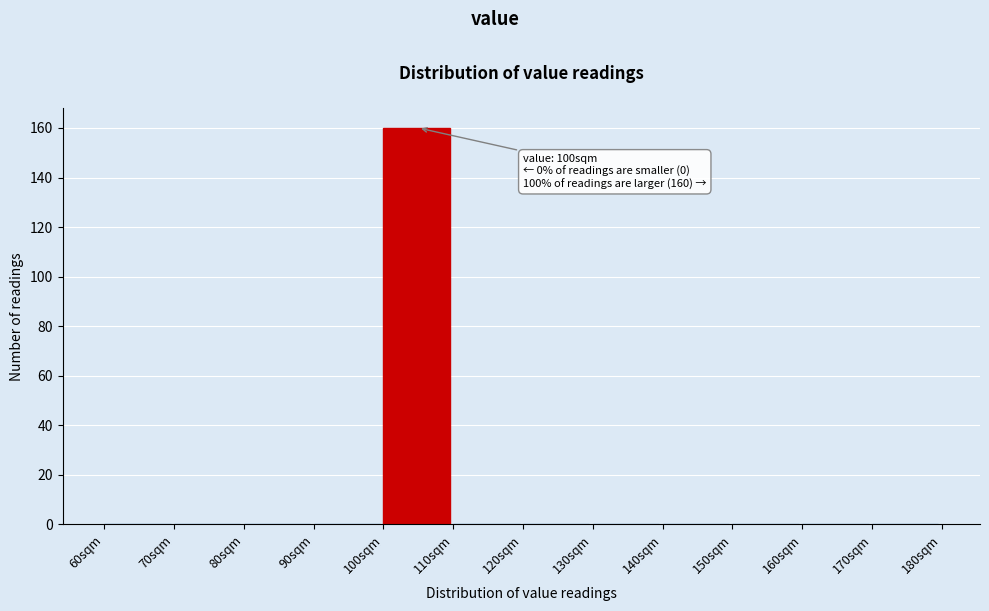

Over which range of the x-axis is the bar tallest?

100 to 110